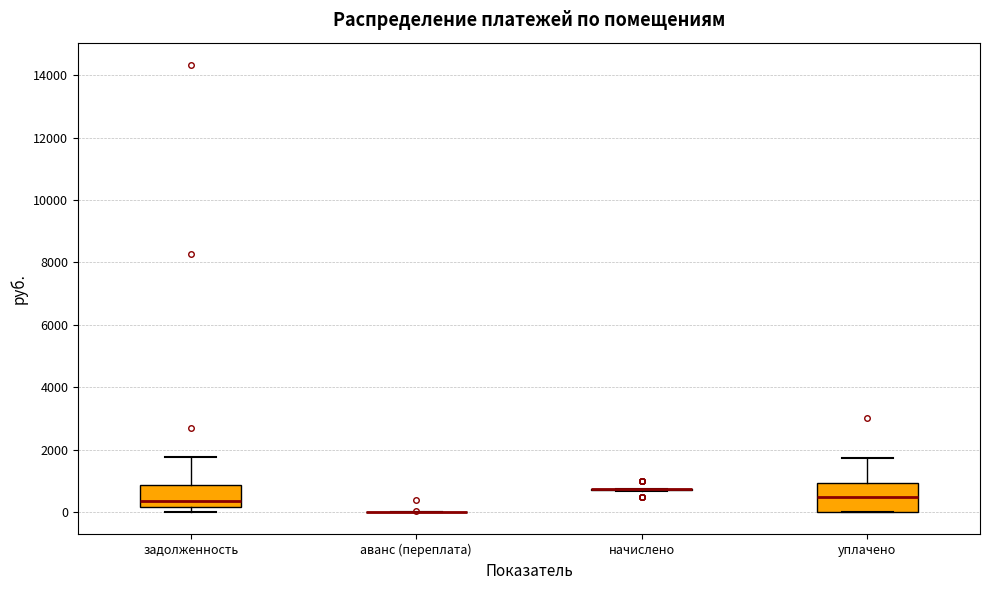

Reading left to right, read every box against the y-axis: the position of its median line, the range the box covers, and the ends of its whiskers. The values are not printed on the chart, so give them approximately, as read against the axis.

задолженность: median 400, box 200 to 800, whiskers 0 to 1800
аванс (переплата): box collapsed to a line at 0, whiskers 0 to 0
начислено: box collapsed to a line at 800, whiskers 600 to 800
уплачено: median 400, box 0 to 1000, whiskers 0 to 1800